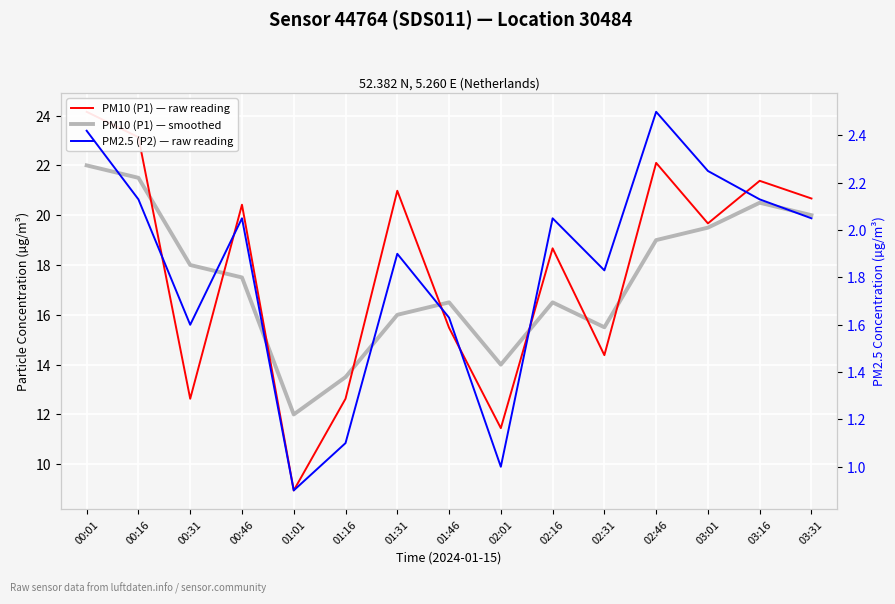

What are all the series names shown in the legend?

PM10 (P1) — raw reading, PM10 (P1) — smoothed, PM2.5 (P2) — raw reading